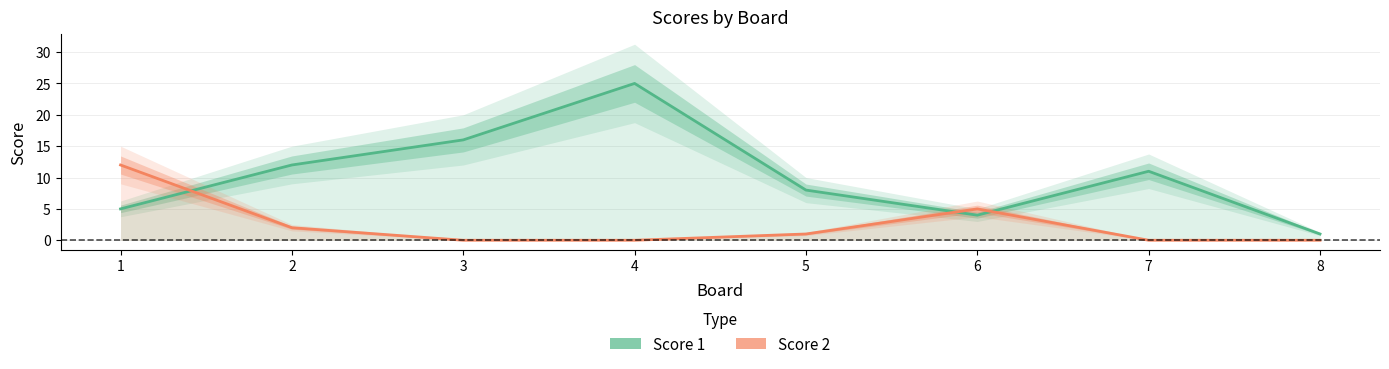

Reading left to right, what are all the values shown in this chart?

Score 1: 5	12	16	25	8	4	11	1
Score 2: 12	2	0	0	1	5	0	0